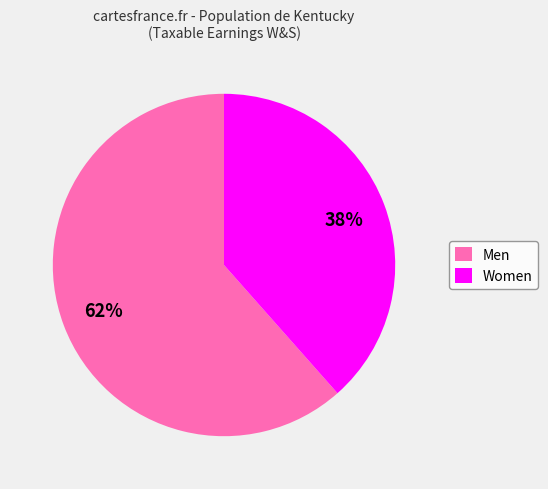

Is it true that Men is 62% of the pie?

True